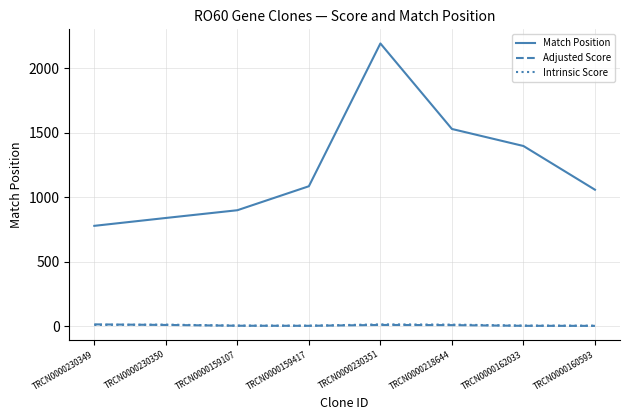

What position from the left is TRCN0000159417?

4